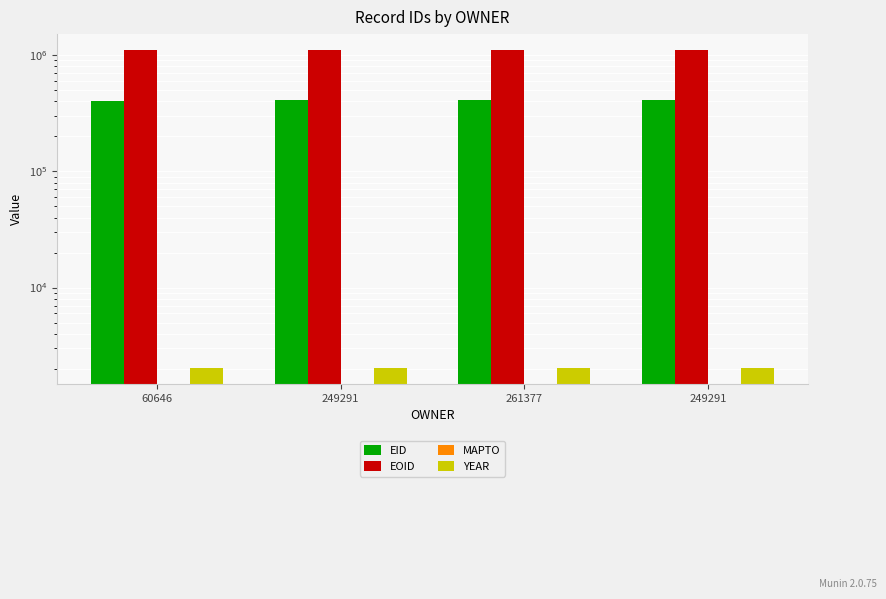

Is the value of EID at 249291 greater than the value of YEAR at 60646?

Yes